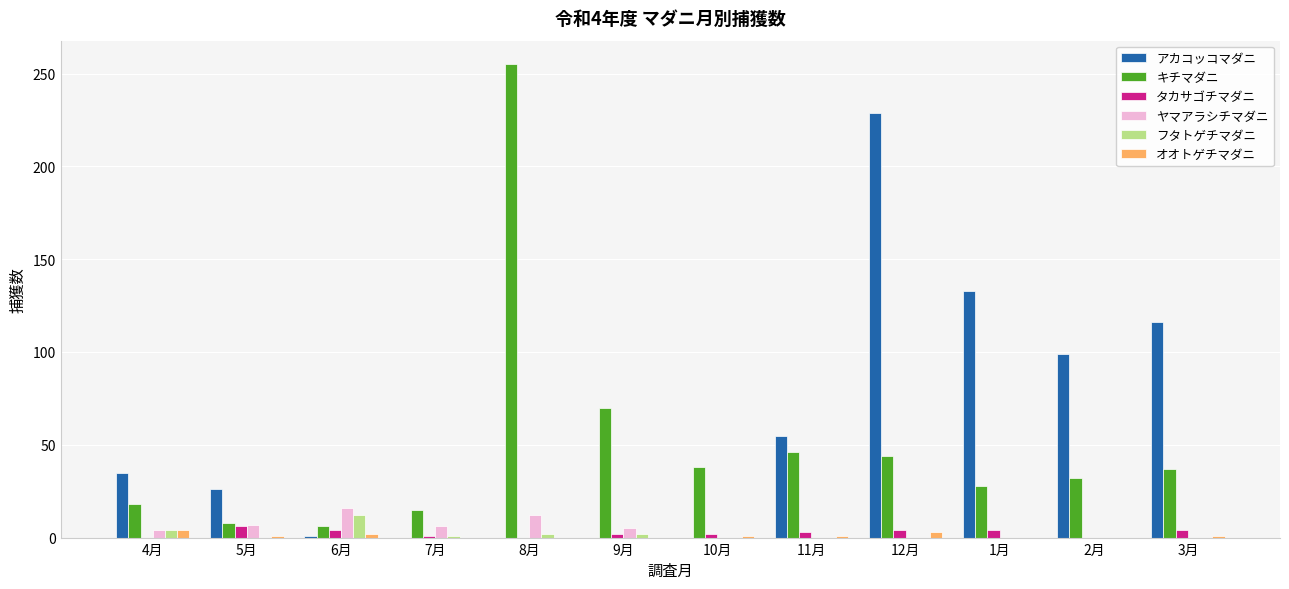

What is the maximum value shown in the chart?

255